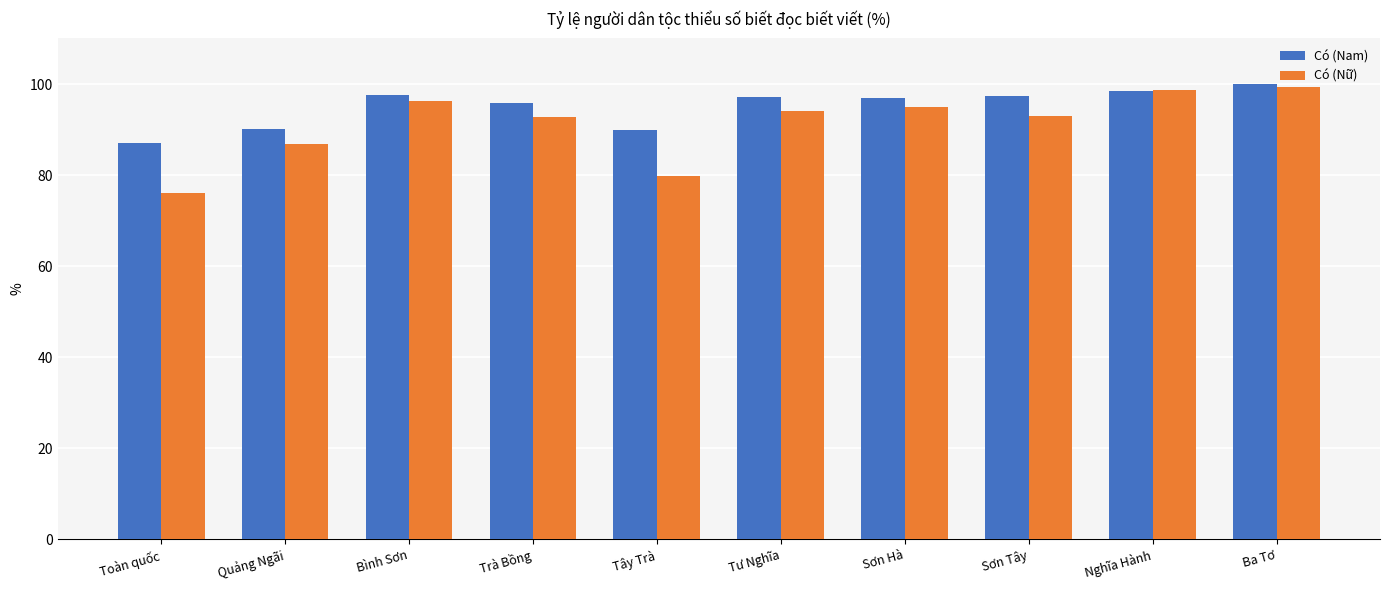

What is the total value across all series at Bình Sơn?

193.7